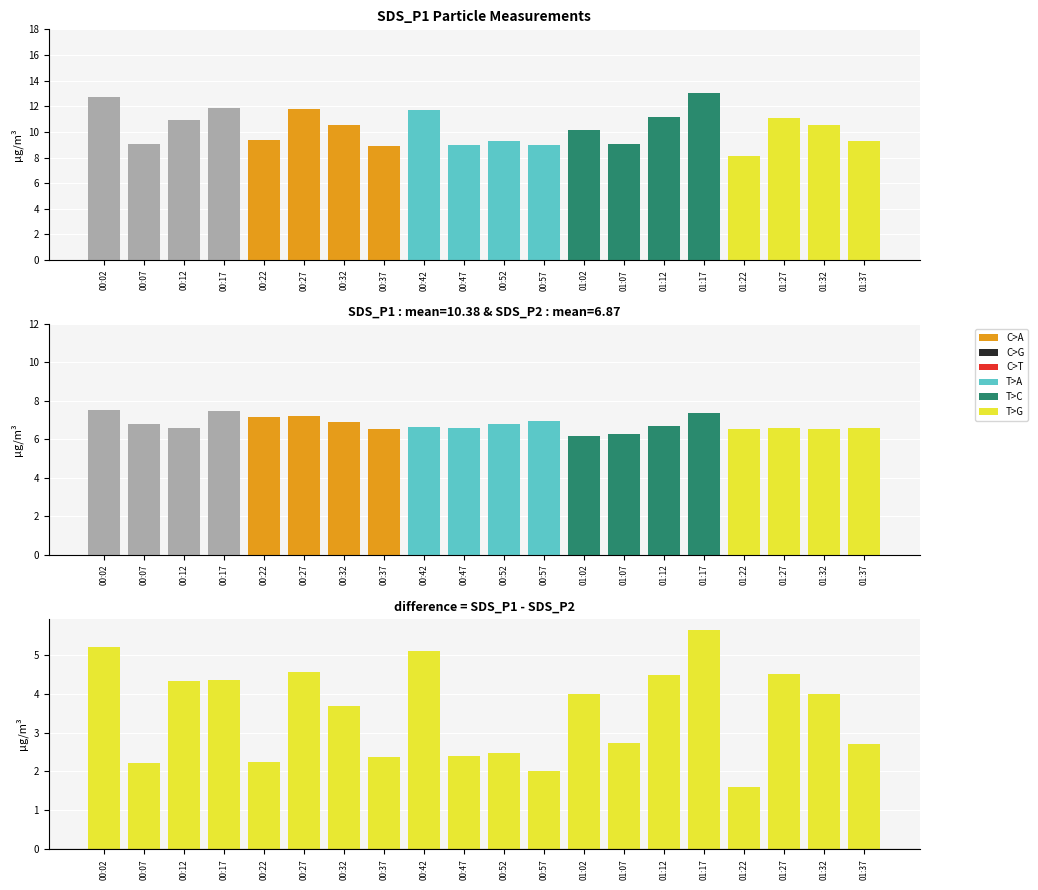

Is it true that SDS_P1 equals 10.2 at 01:02?

True